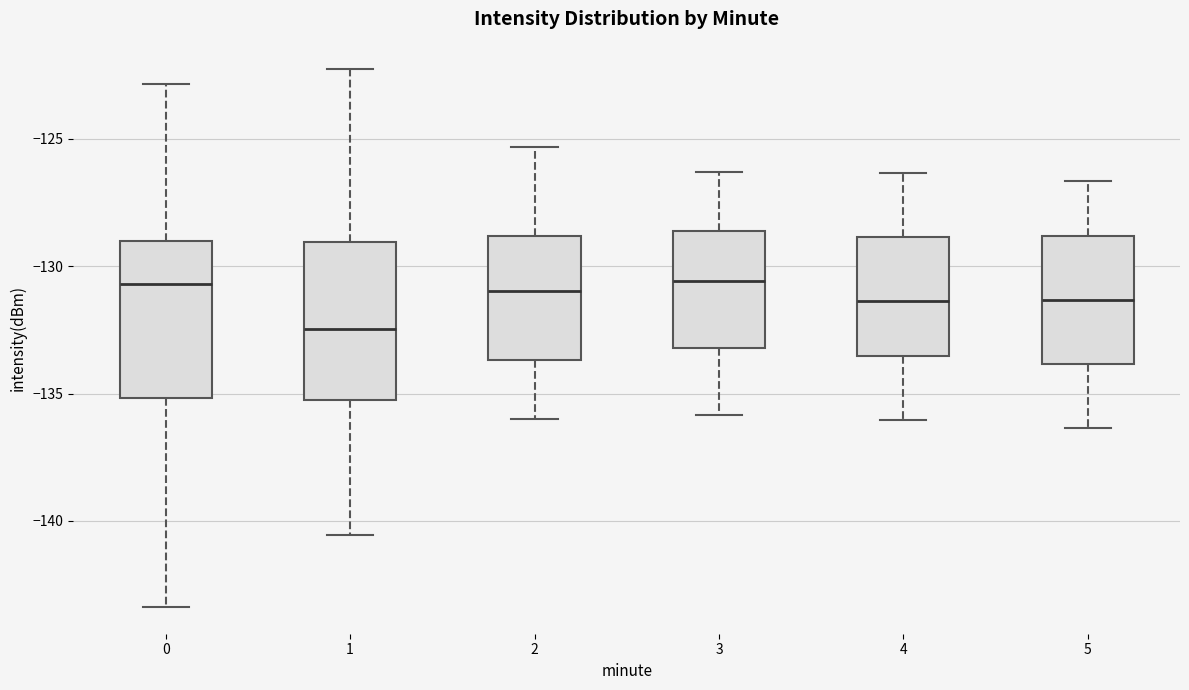

Which box's median line is the lowest?

1